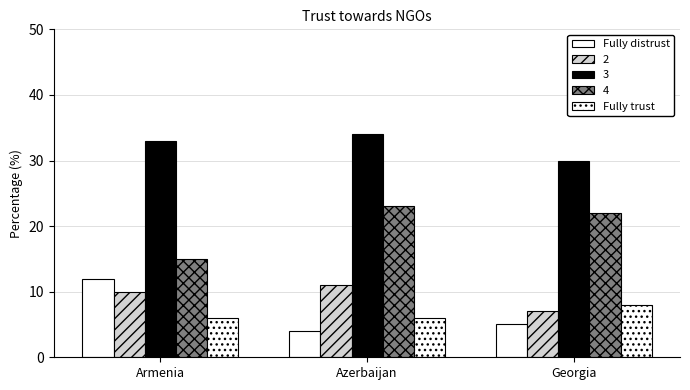

Does the chart contain stacked bars?

No